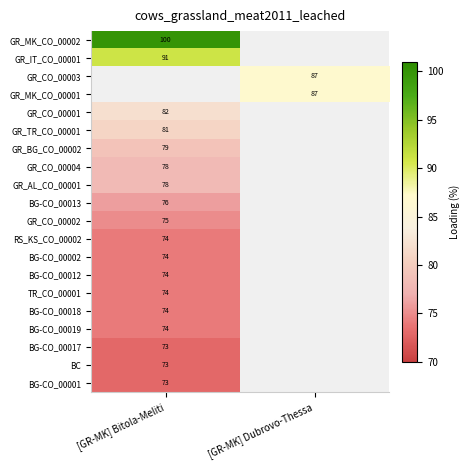

Is the value of BC at [GR-MK] Bitola-Meliti greater than the value of GR_BG_CO_00002 at [GR-MK] Bitola-Meliti?

No